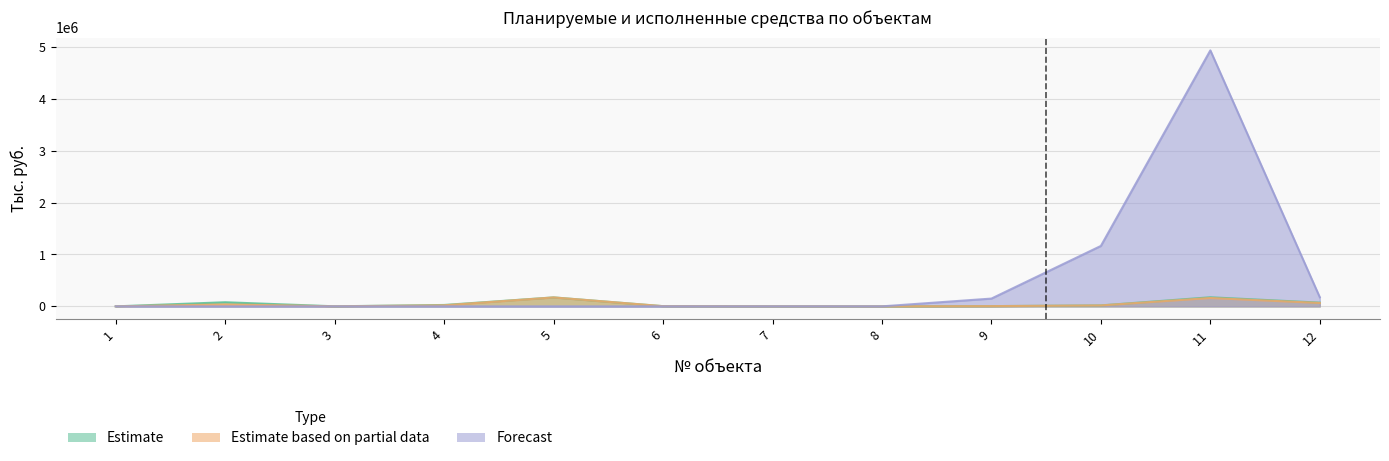

Where is Estimate nearest to the value 87519?

2